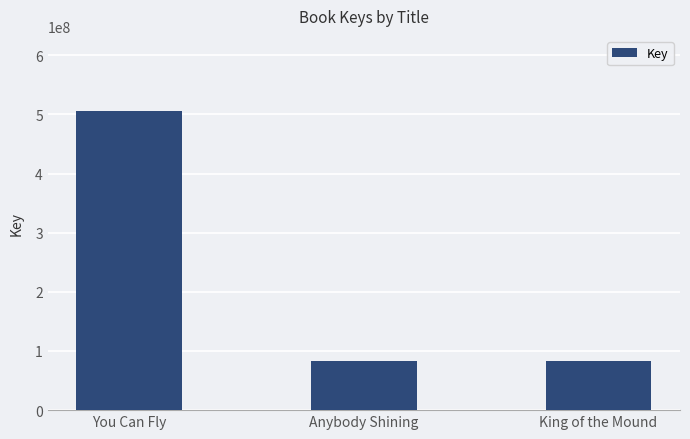

What is the greatest value displayed?

506189916